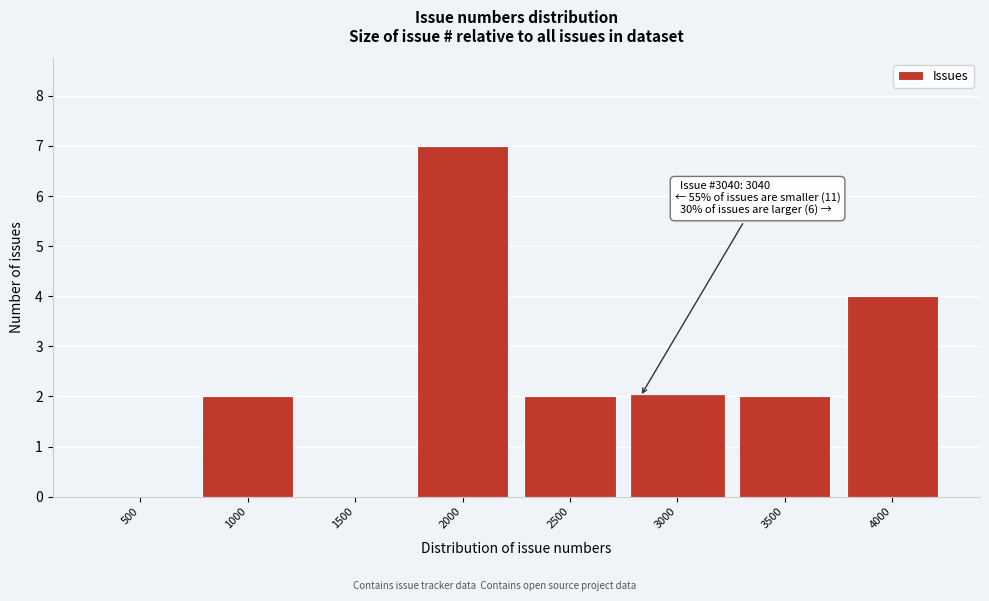

Reading left to right, extract all data points from this chart.

500=0	1000=2	1500=0	2000=7	2500=2	3000=2	3500=2	4000=4